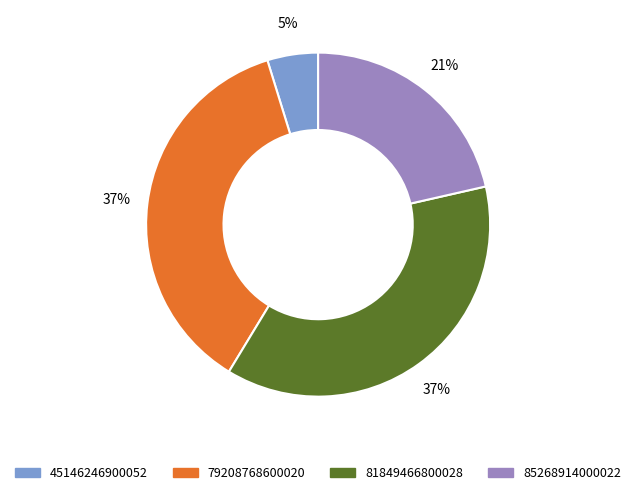

To the nearest percent, what is the difference between the 81849466800028 and 45146246900052 slice percentages?

32%